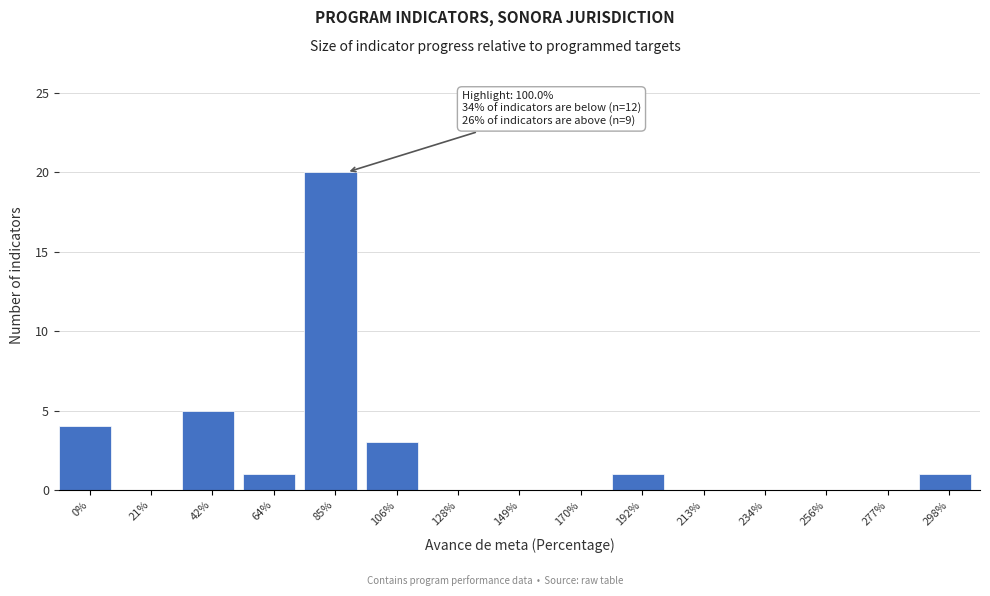

Reading left to right, transcribe all the data shown in this chart.

0%=4	21%=0	42%=5	64%=1	85%=20	106%=3	128%=0	149%=0	170%=0	192%=1	213%=0	234%=0	256%=0	277%=0	298%=1